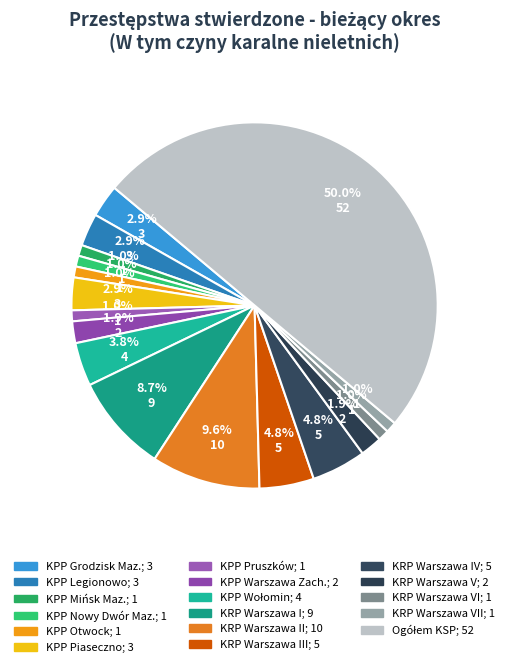

Count the number of slices in the pie.

17